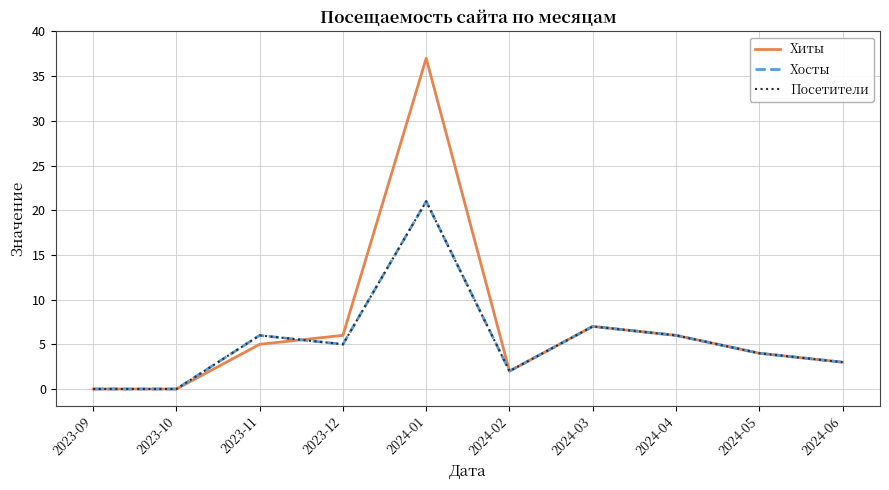

In Посетители, how many points are lower than both neighbors (excluding endpoints)?

2